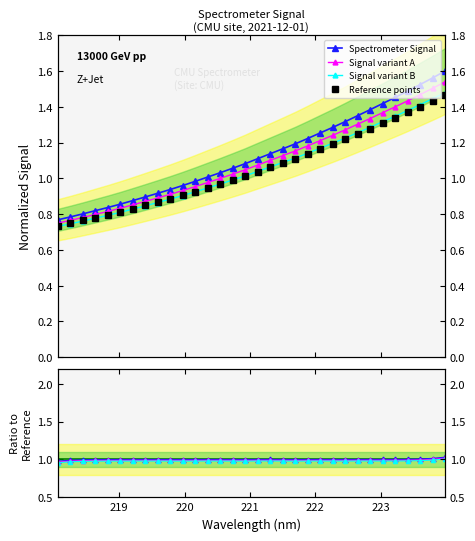

Reading right to left, extract all data points from this chart.

223.9802=1.6	223.7895=1.6	223.5987=1.5	223.408=1.5	223.2172=1.5	223.0264=1.4	222.8355=1.4	222.6447=1.4	222.4538=1.3	222.263=1.3	222.0721=1.3	221.8812=1.2	221.6902=1.2	221.4993=1.2	221.3083=1.1	221.1174=1.1	220.9264=1.1	220.7354=1.1	220.5444=1.0	220.3533=1.0	220.1623=1.0	219.9712=1.0	219.7801=0.9	219.589=0.9	219.3979=0.9	219.2067=0.9	219.0156=0.9	218.8244=0.8	218.6332=0.8	218.442=0.8	218.2508=0.8	218.0596=0.8